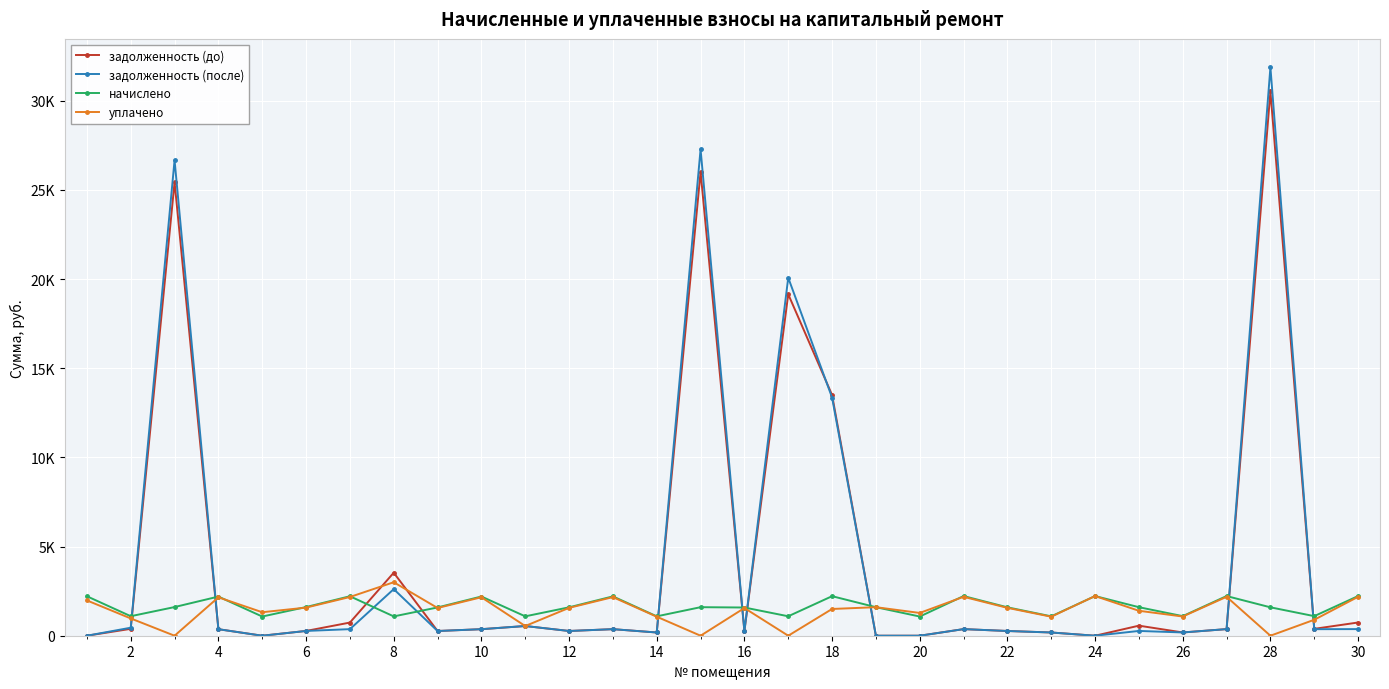

What are all the series names shown in the legend?

задолженность (до), задолженность (после), начислено, уплачено